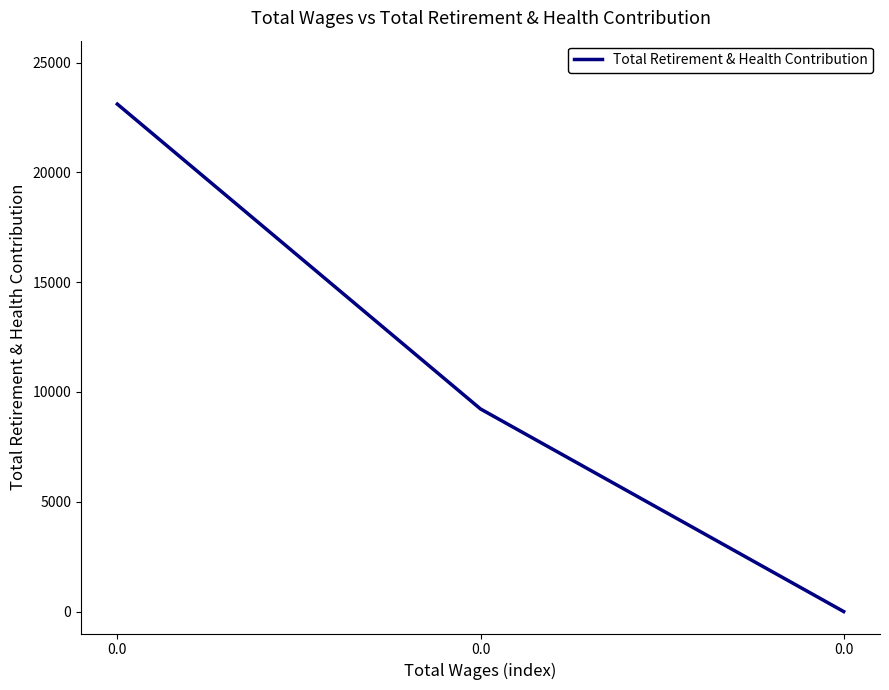

The value at 0.0 is -10681. True or false?

False